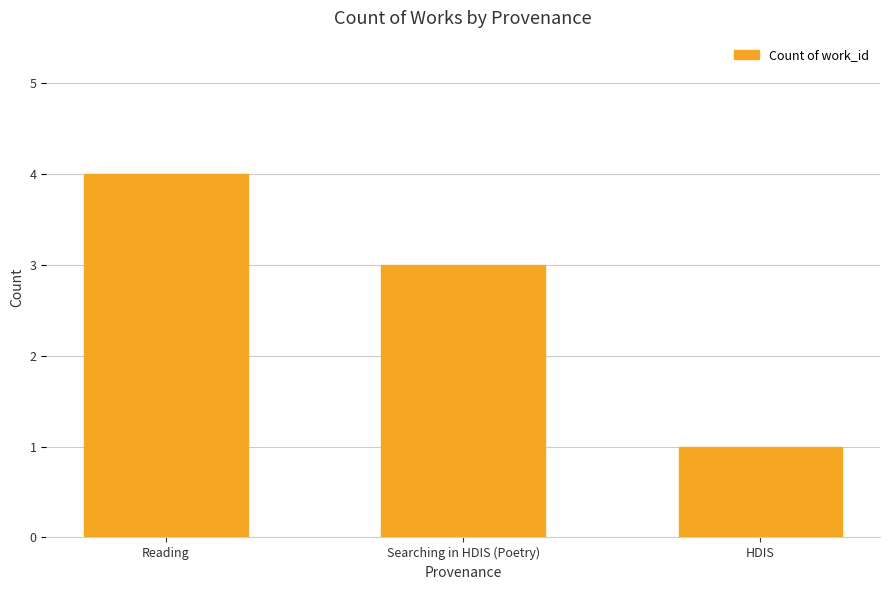

Reading left to right, list all the values displayed in this chart.

Reading=4	Searching in HDIS (Poetry)=3	HDIS=1